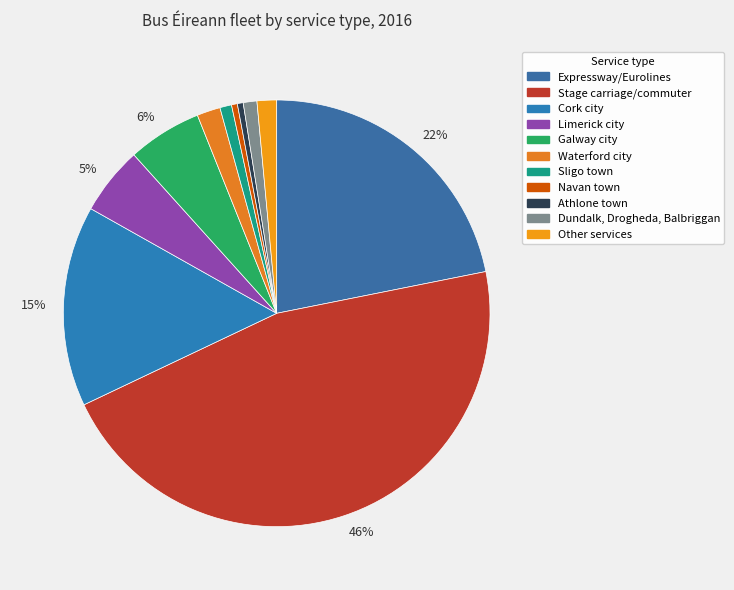

Count the number of slices in the pie.

11